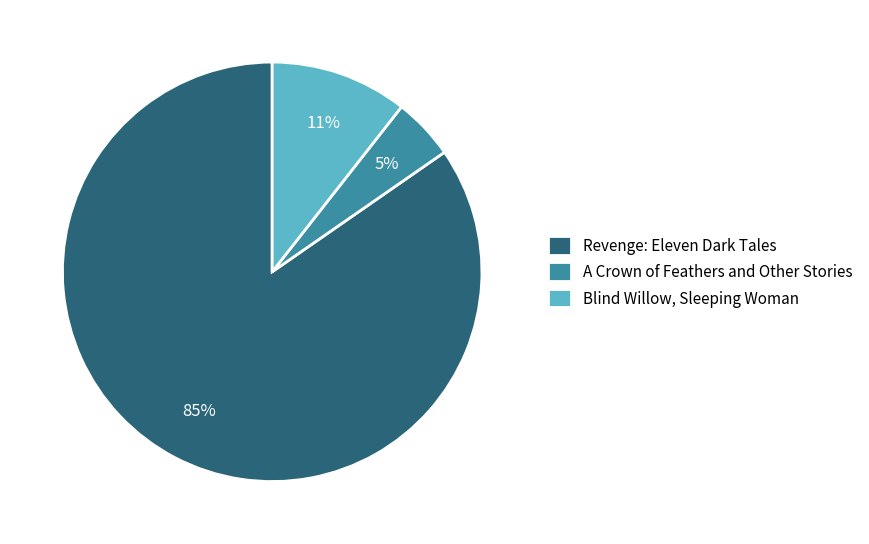

How many segments does this pie chart have?

3